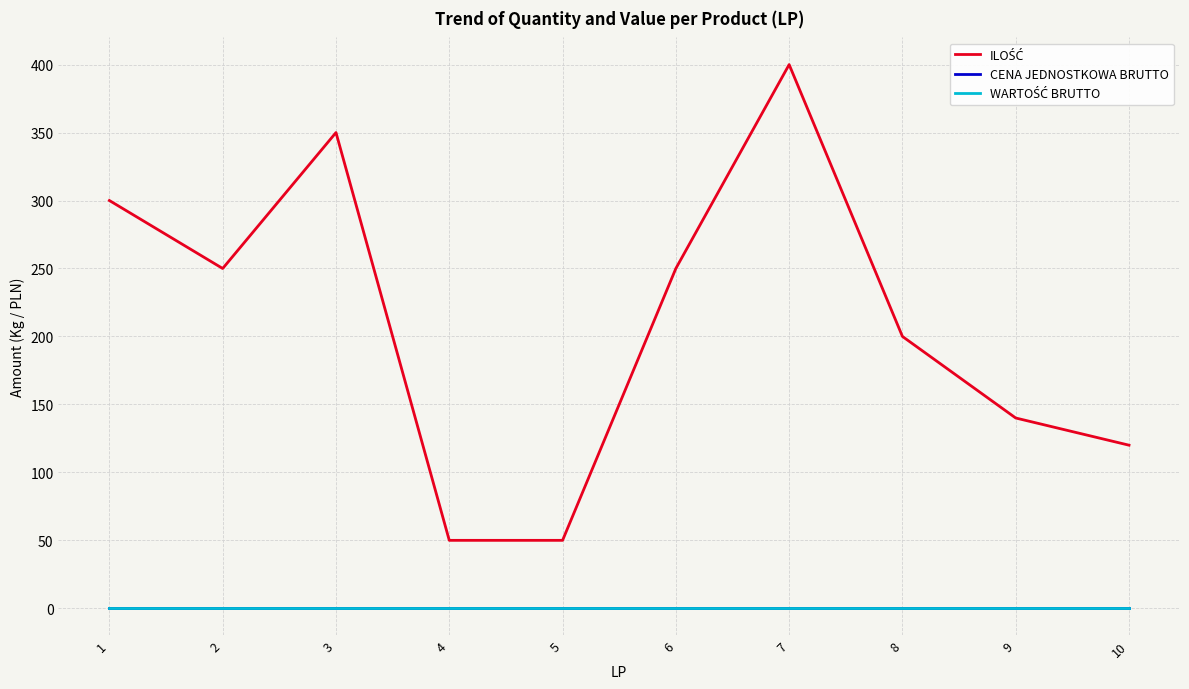

Which series has the largest range (max minus min)?

ILOŚĆ